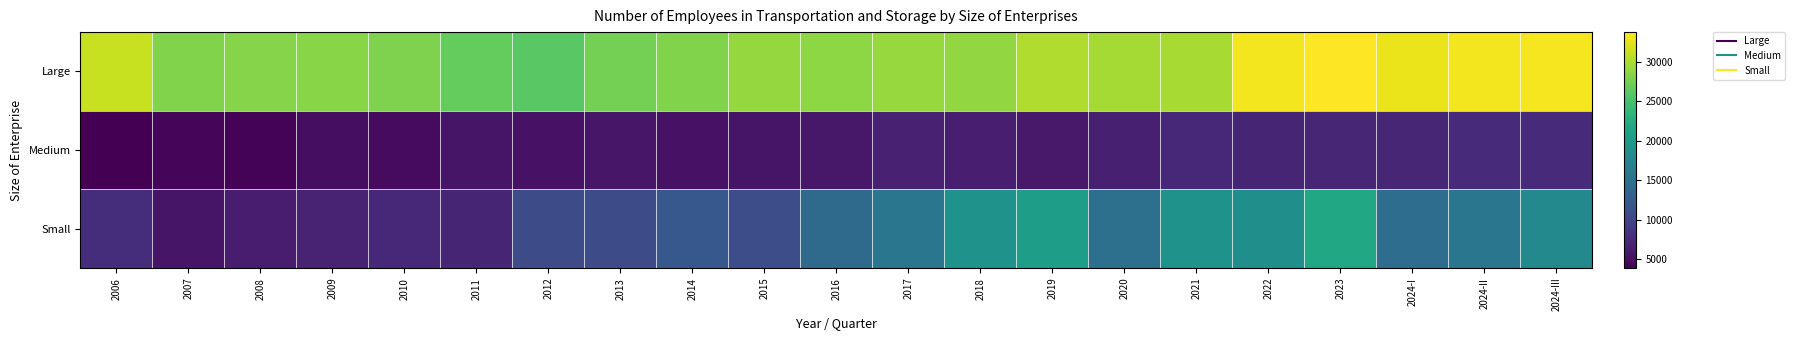

Reading left to right, list all the values displayed in this chart.

Large: 2006=31278.0	2007=28124.0	2008=28263.0	2009=28444.0	2010=27921.0	2011=26702.0	2012=26109.0	2013=27535.0	2014=28094.0	2015=29053.0	2016=28617.0	2017=29126.0	2018=28932.0	2019=30150.0	2020=29737.0	2021=29785.0	2022=33190.0	2023=33726.0	2024-I=32870.0	2024-II=33144.0	2024-III=33290.0
Medium: 2006=3885.1	2007=4398.2	2008=4145.9	2009=5034.1	2010=4729.5	2011=5622.4	2012=5373.0	2013=5650.0	2014=5342.0	2015=5602.0	2016=5757.0	2017=6645.7	2018=6423.7	2019=5957.4	2020=6489.0	2021=7195.0	2022=6989.0	2023=7142.0	2024-I=7048.0	2024-II=7500.0	2024-III=7477.0
Small: 2006=7792.2	2007=5521.3	2008=6202.2	2009=6872.7	2010=7199.8	2011=7005.9	2012=10695.0	2013=10861.0	2014=12106.0	2015=10935.0	2016=14165.0	2017=15579.1	2018=19180.8	2019=20519.3	2020=14922.0	2021=19103.0	2022=18801.0	2023=21828.0	2024-I=14608.0	2024-II=15626.0	2024-III=17956.0